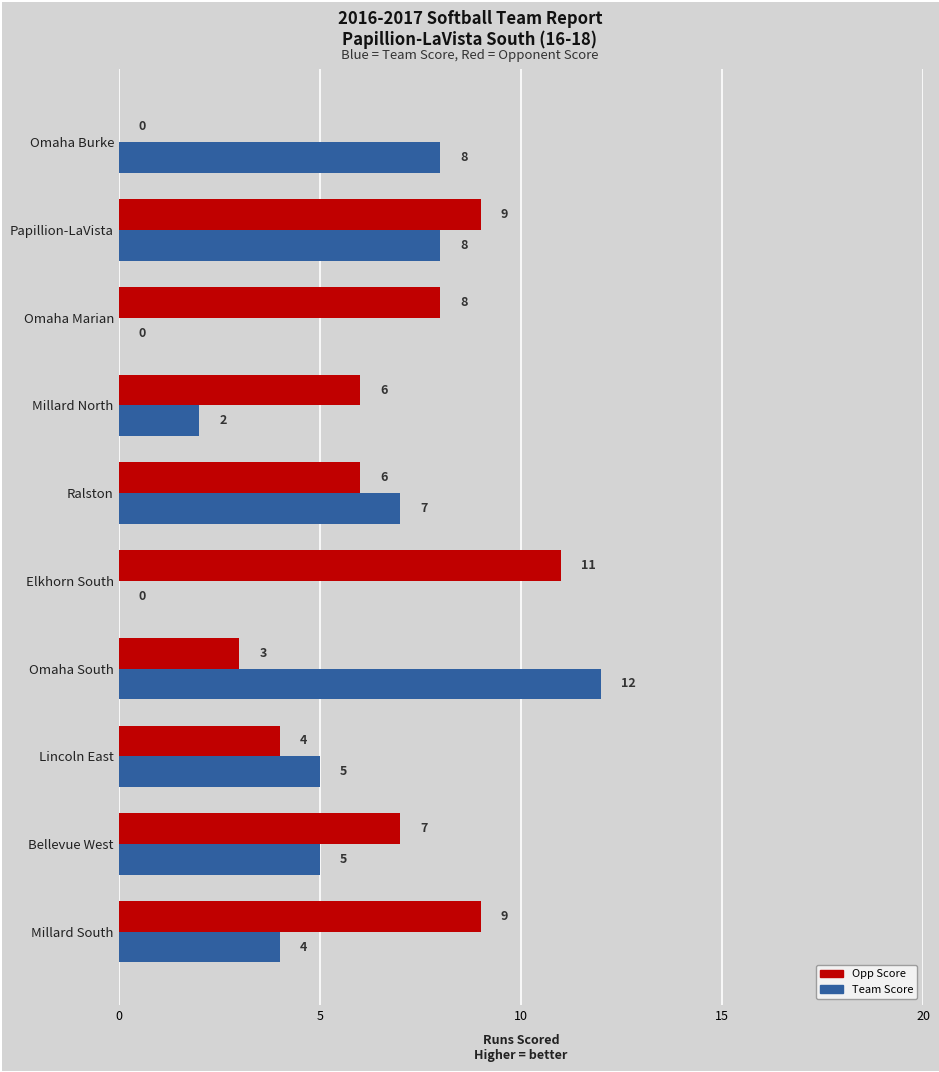

What is the greatest value displayed?

12